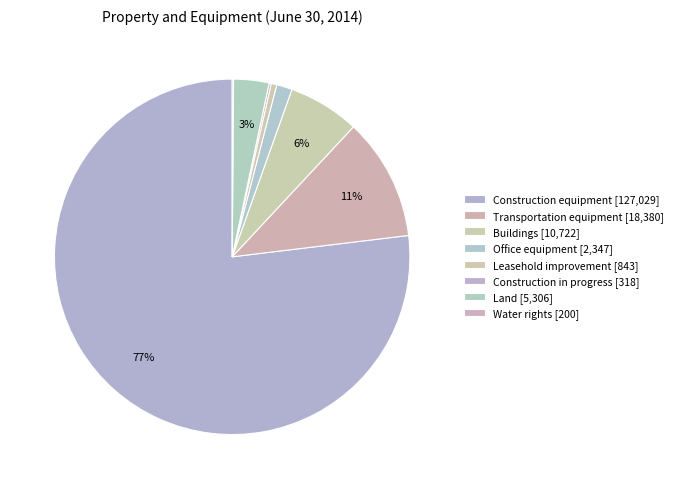

Does any single category account for the majority?

Yes